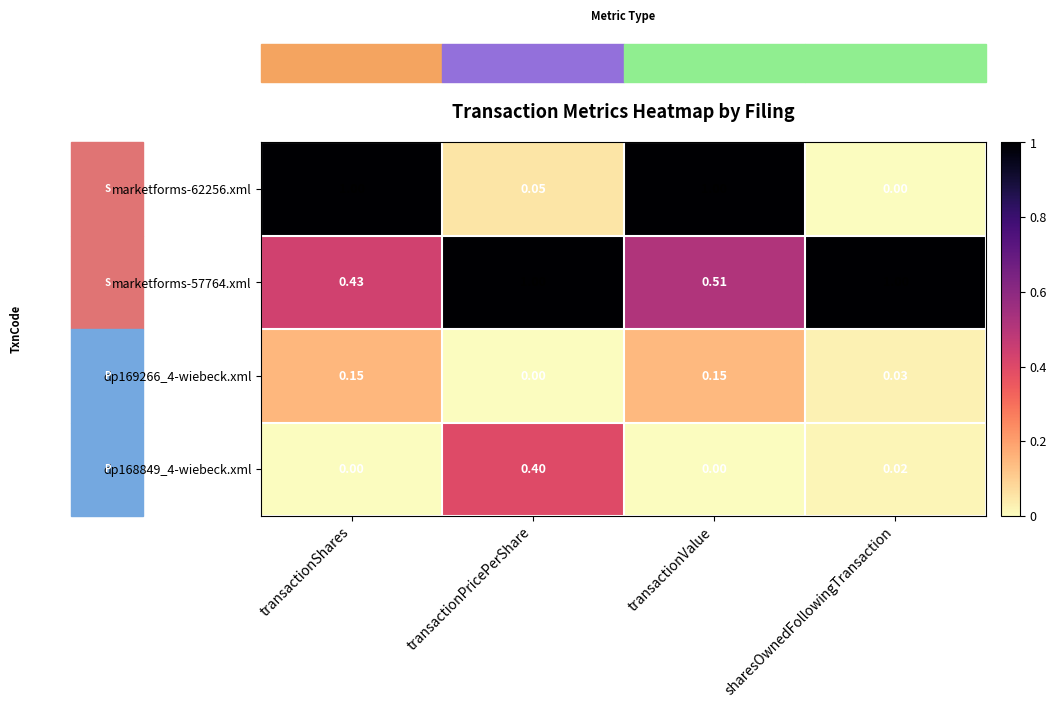

What is the difference between the highest and lowest values at sharesOwnedFollowingTransaction?

1.0